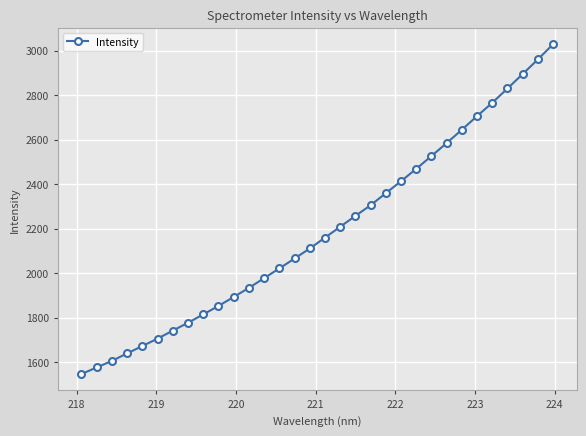

What is the difference between the maximum and second lowest values?

1453.8